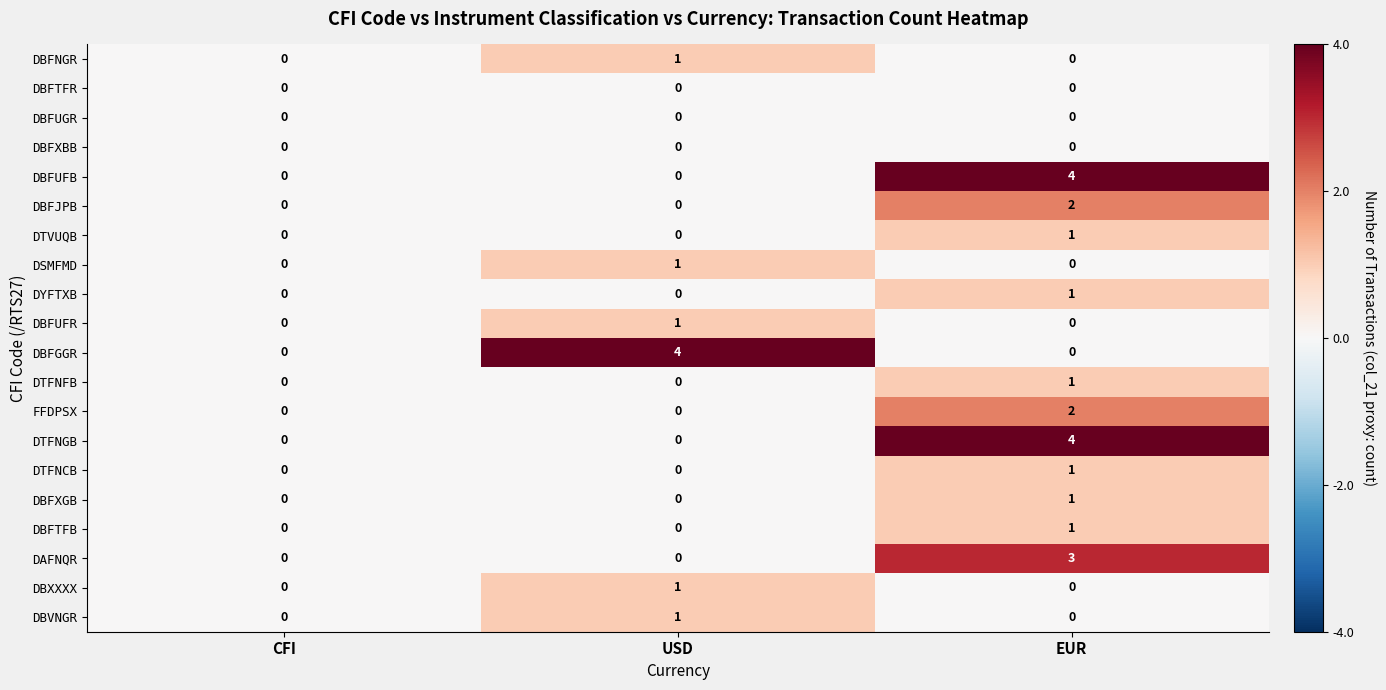

How many DBVNGR values are between 0 and 1?

3